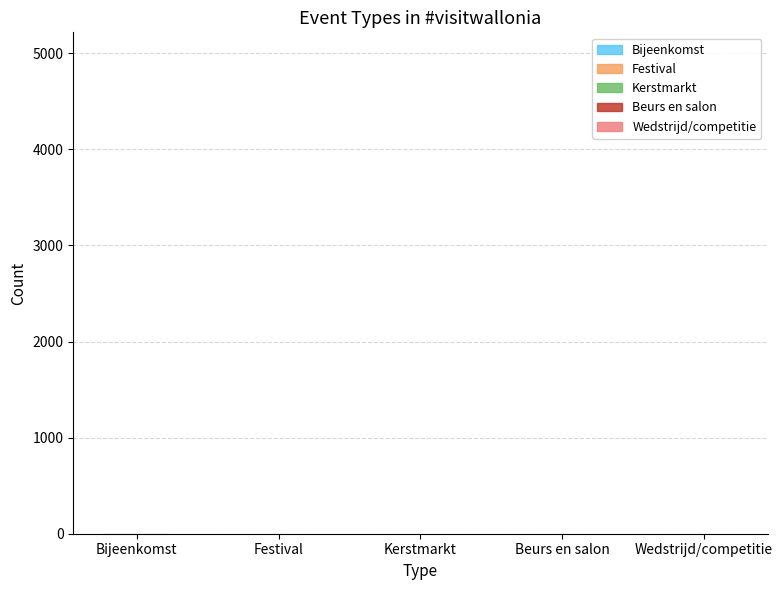

What is the difference between the values at Bijeenkomst and Kerstmarkt?

9